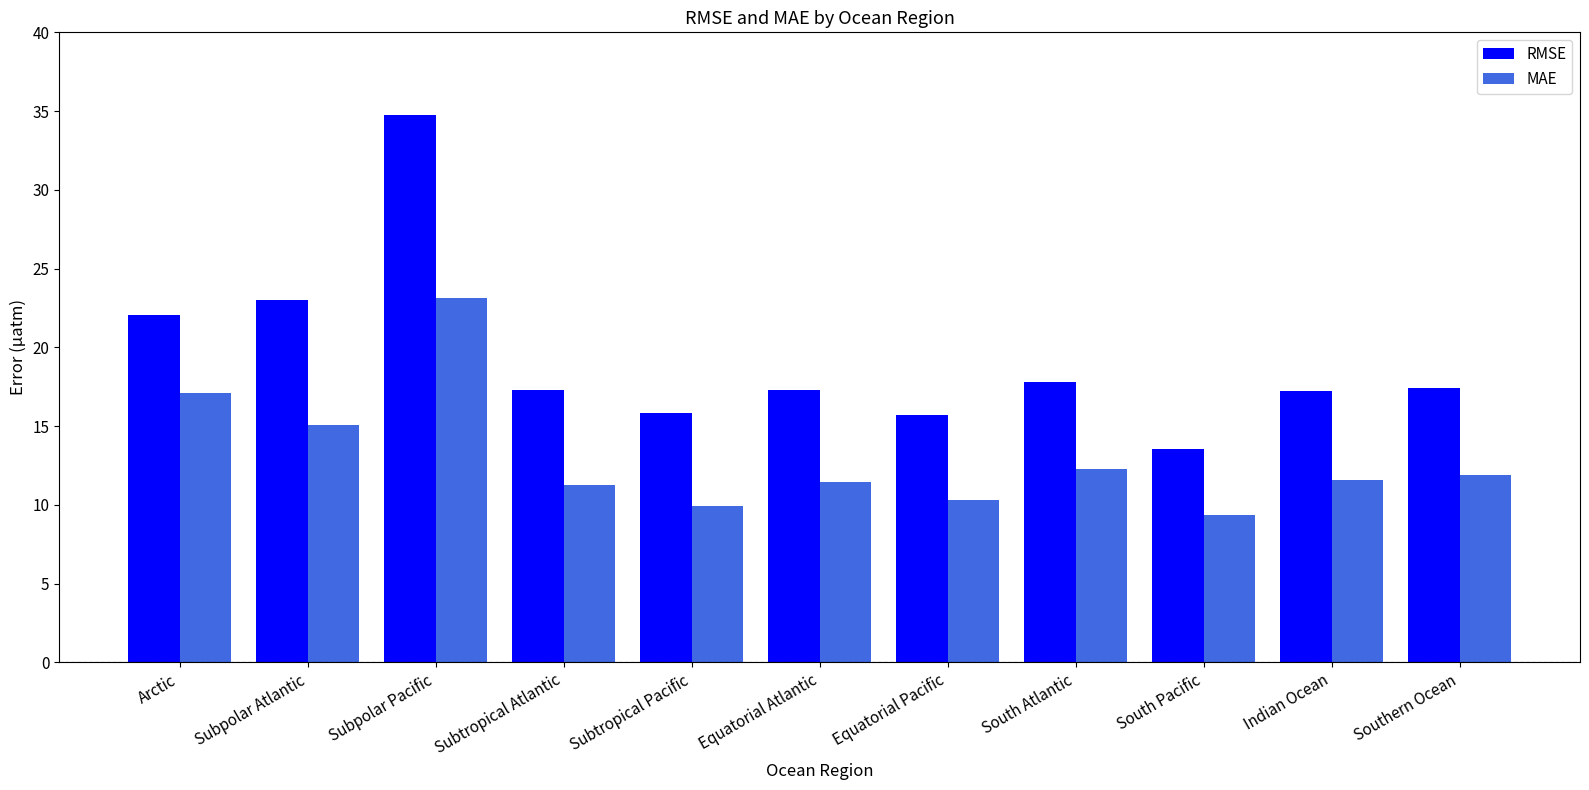

Which series has the largest total across all categories?

RMSE